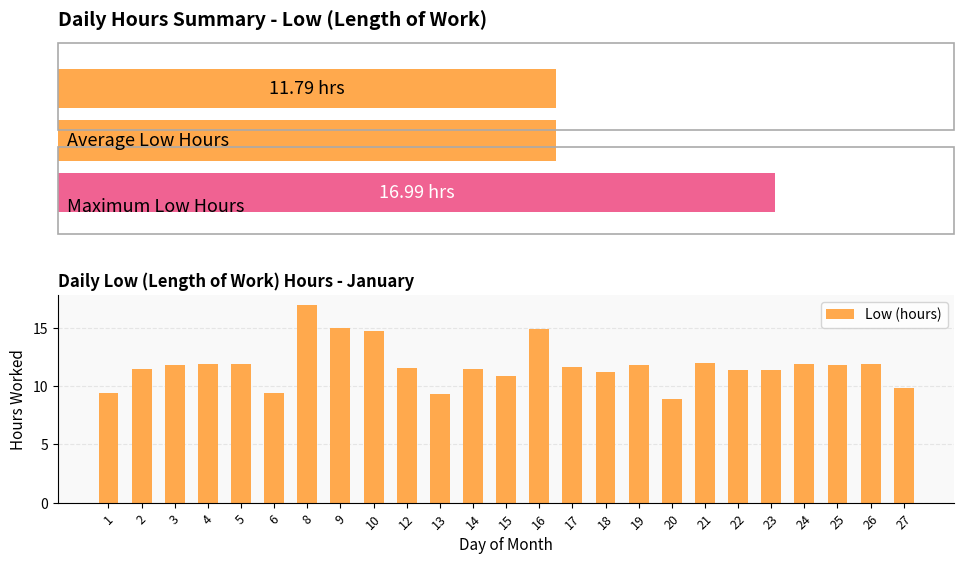

Are the bars grouped side by side (vs. stacked)?

No